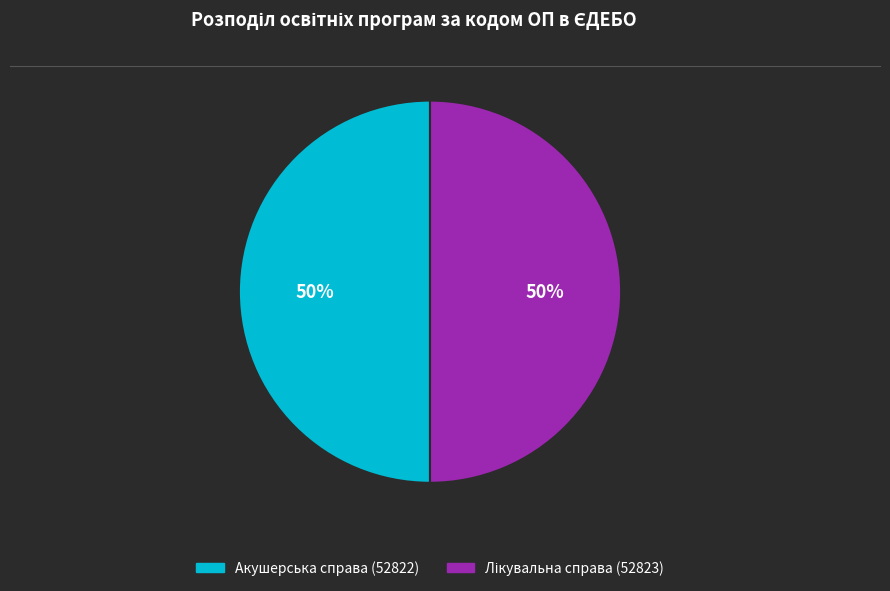

True or false: Акушерська справа (52822) accounts for 50% of the total.

True